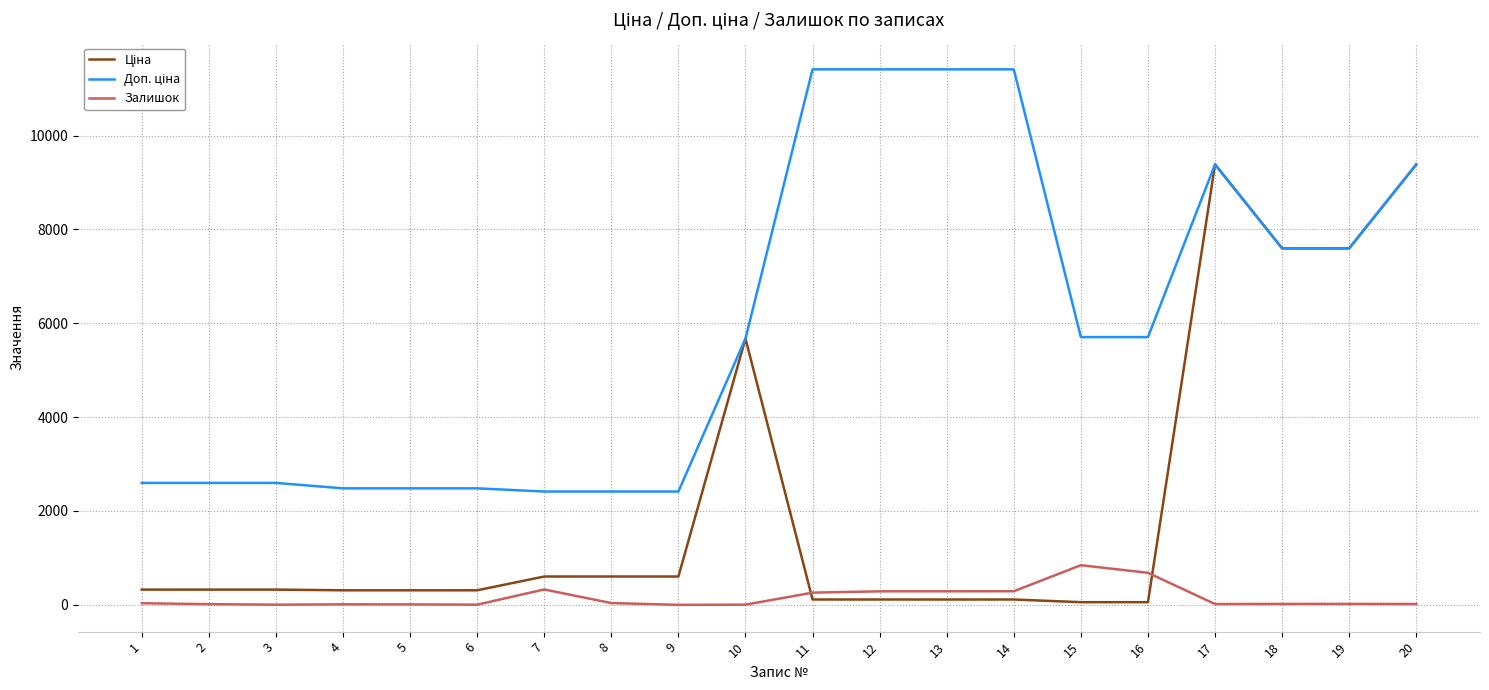

Does the chart have visible grid lines?

Yes